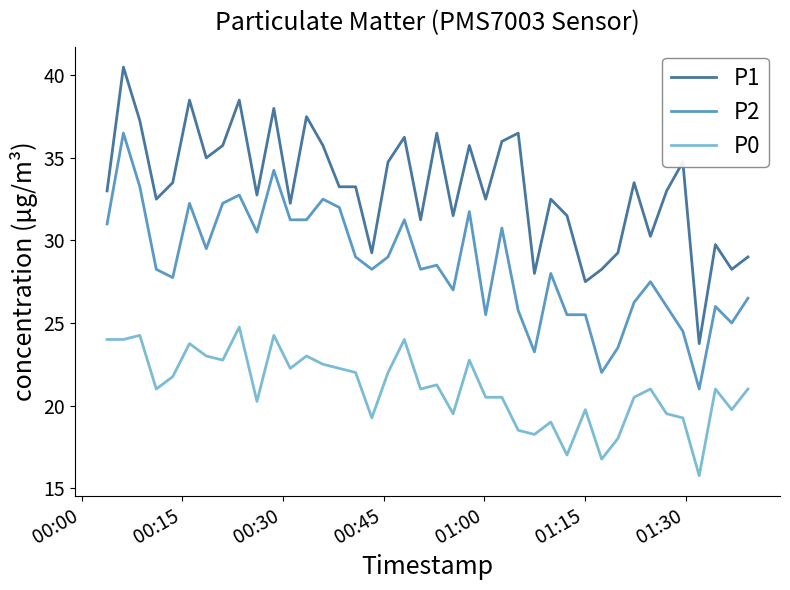

Which series has the largest total across all categories?

P1